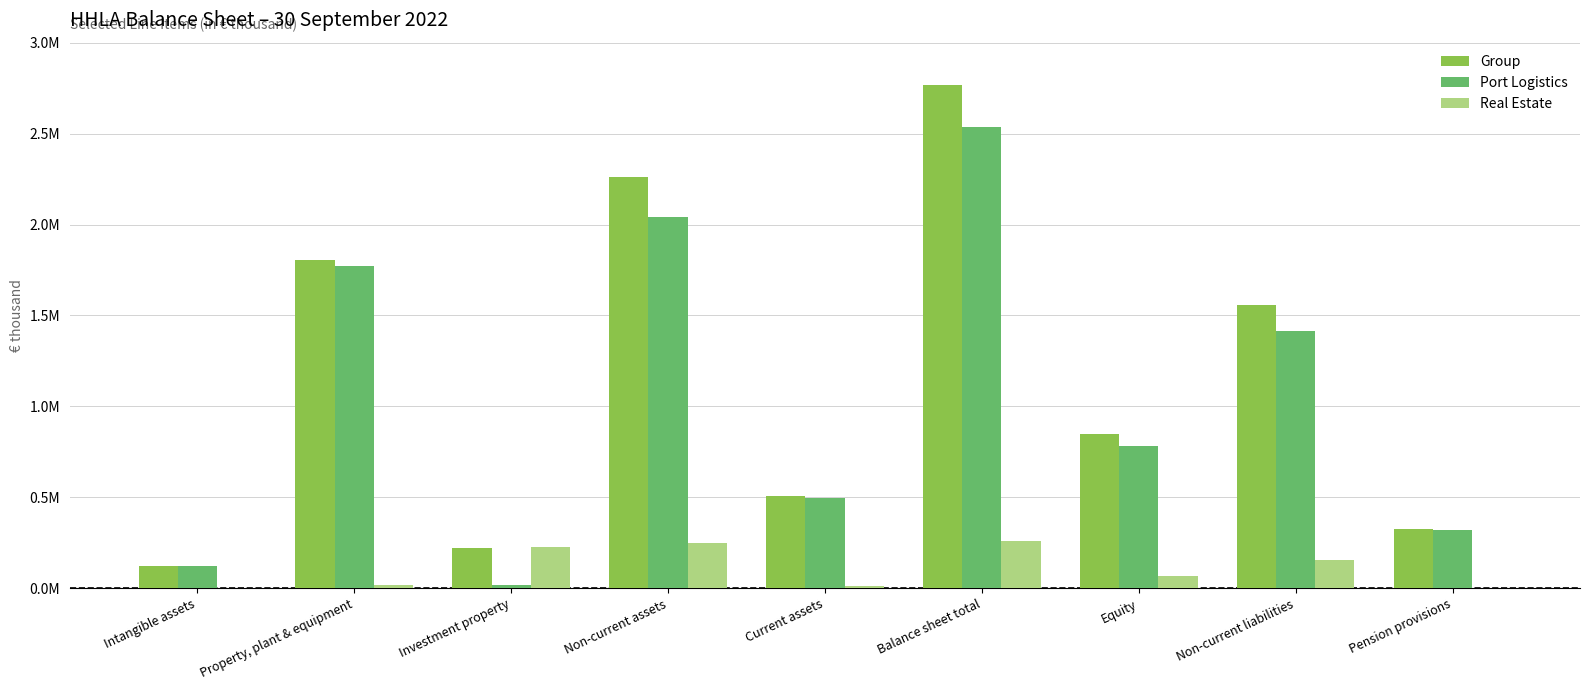

Where is Real Estate nearest to the value 129880?

Non-current liabilities